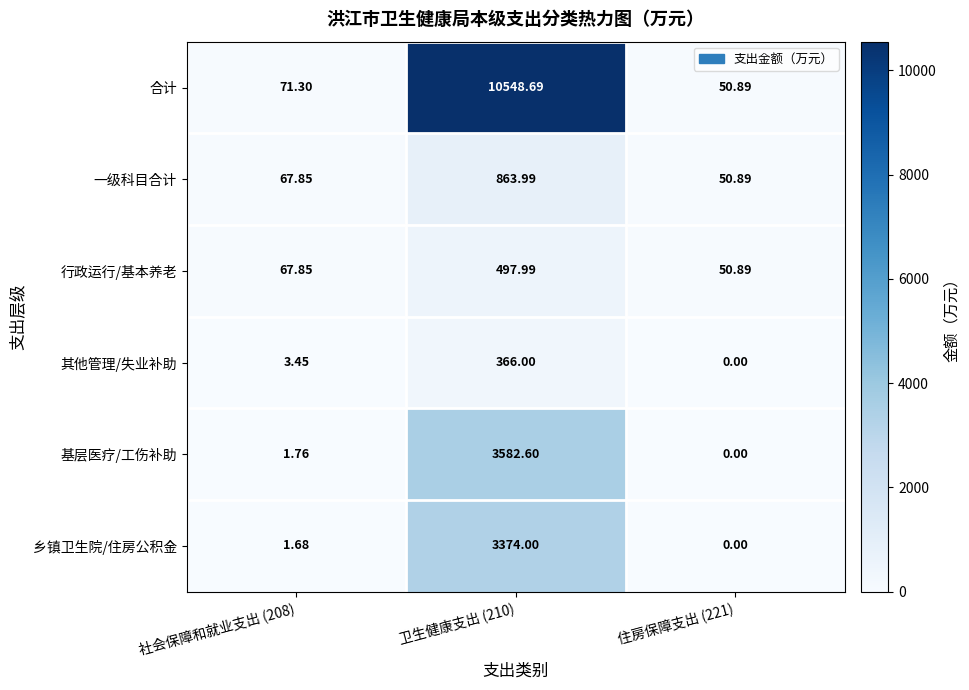

List the series in order of their peak value, lowest first.

其他管理/失业补助, 行政运行/基本养老, 一级科目合计, 乡镇卫生院/住房公积金, 基层医疗/工伤补助, 合计